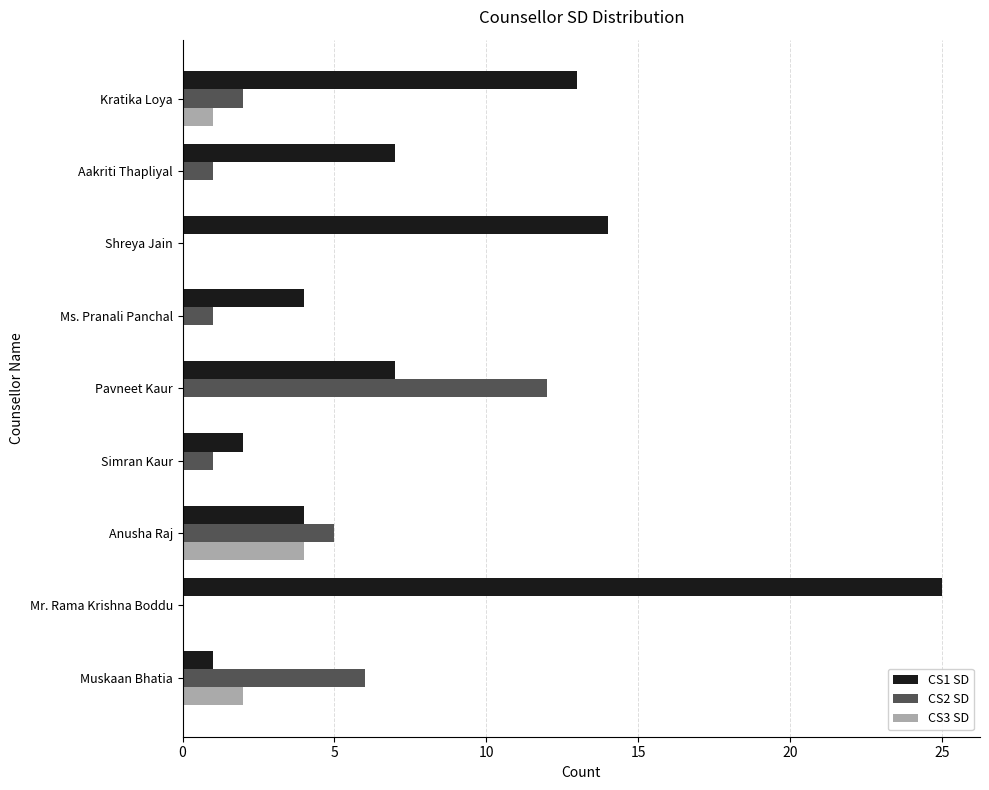

Which series changed the most between Simran Kaur and Shreya Jain?

CS1 SD